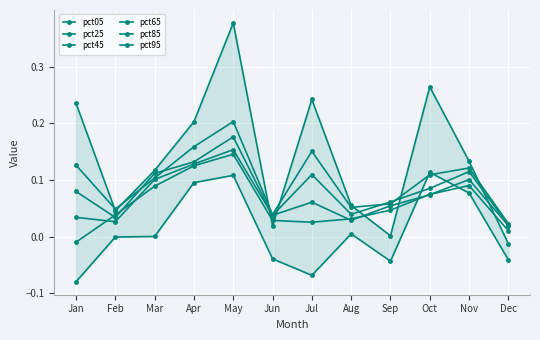

Rank the series at Dec from lowest to highest value.

pct05, pct95, pct25, pct45, pct65, pct85